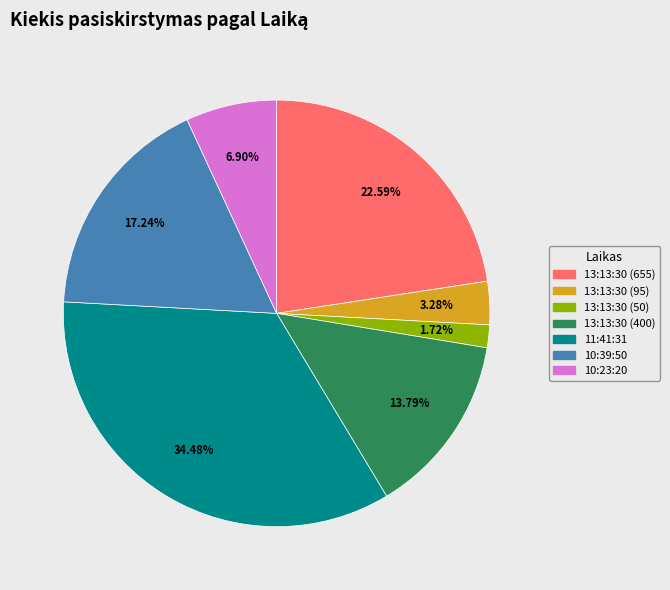

What is the smallest slice in the pie chart?

13:13:30 (50)